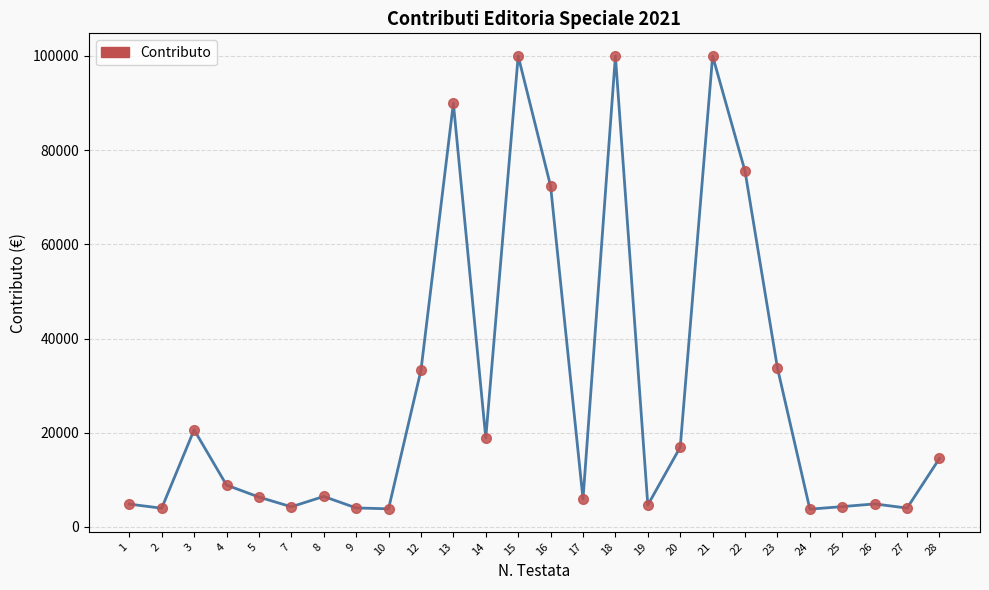

At which label does the data first exceed 8890?

3